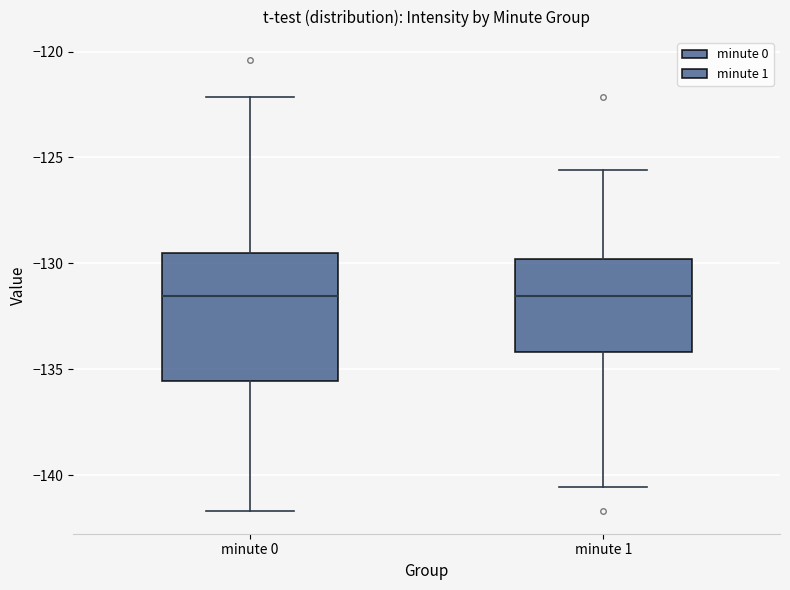

Which box is the tallest, from its lower edge to its upper edge?

minute 0